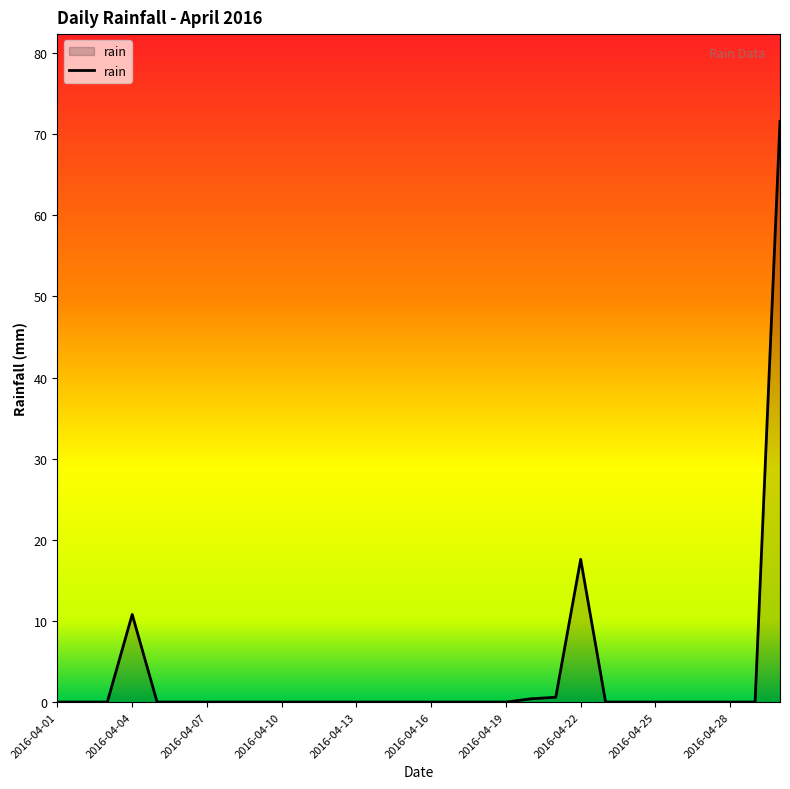

What is the maximum value shown in the chart?

71.6